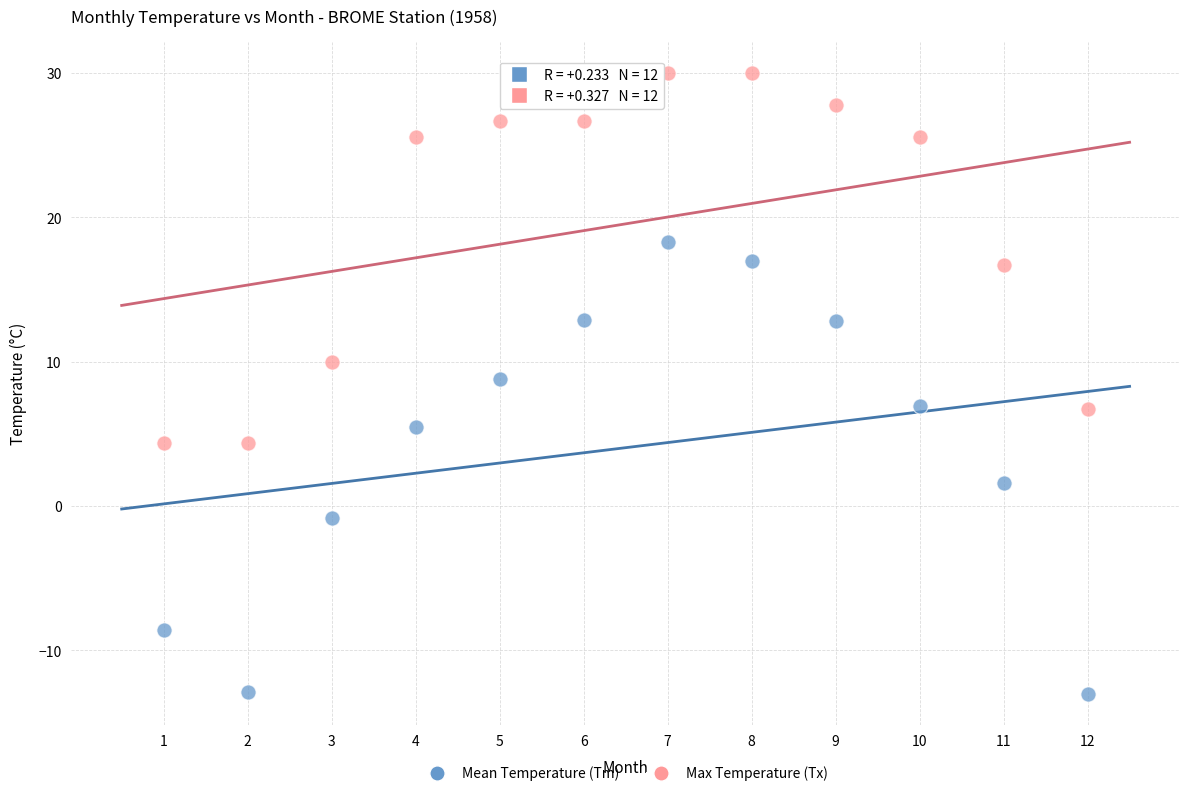

What are all the series names shown in the legend?

Mean Temperature (Tm), Max Temperature (Tx)